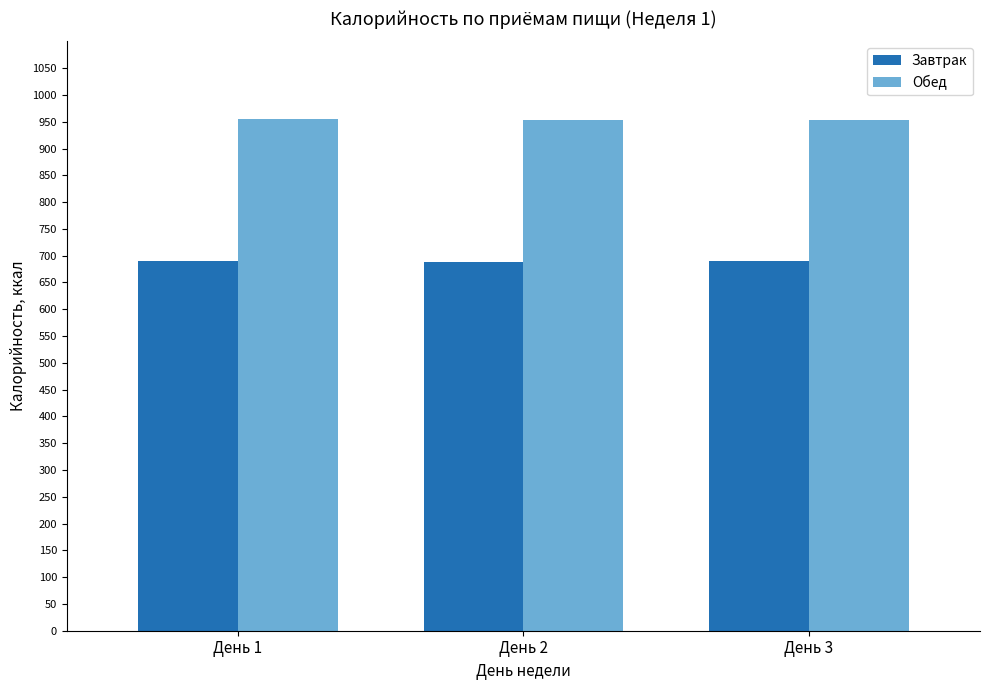

Are the bars grouped side by side (vs. stacked)?

Yes